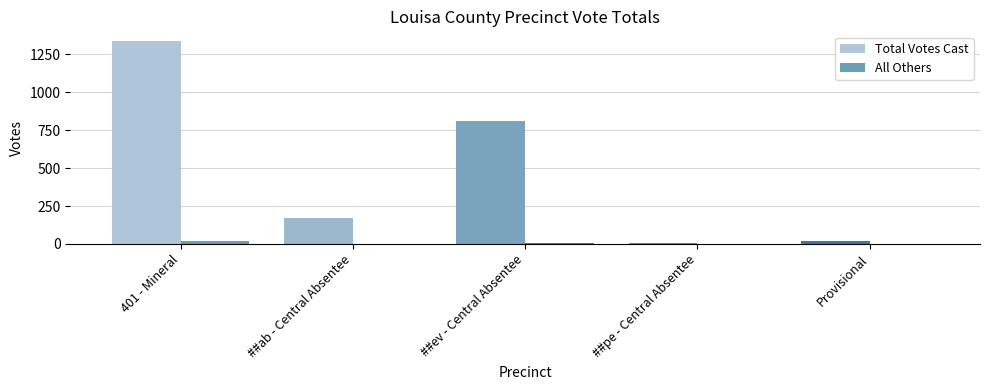

Between ##ev - Central Absentee and Provisional, which series saw the biggest shift?

Total Votes Cast